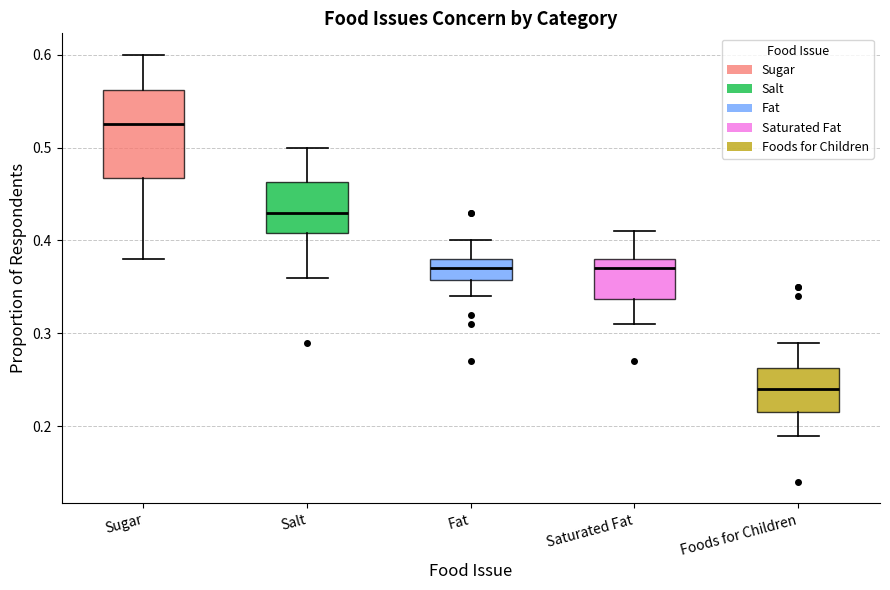

Comparing the boxes themselves (not the whiskers), which one is the tallest?

Sugar